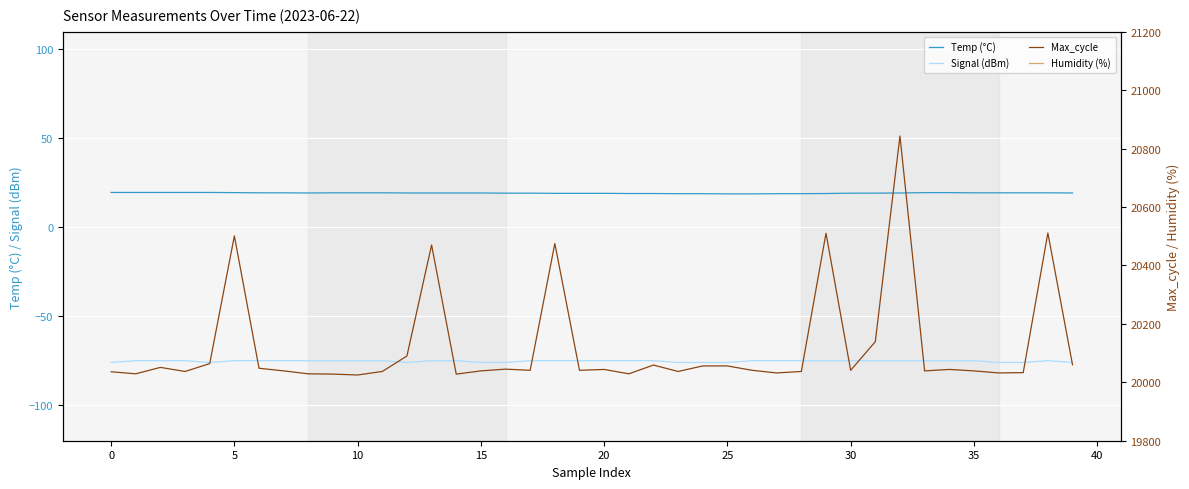

True or false: Signal (dBm) and Temp (°C) cross at least once.

False